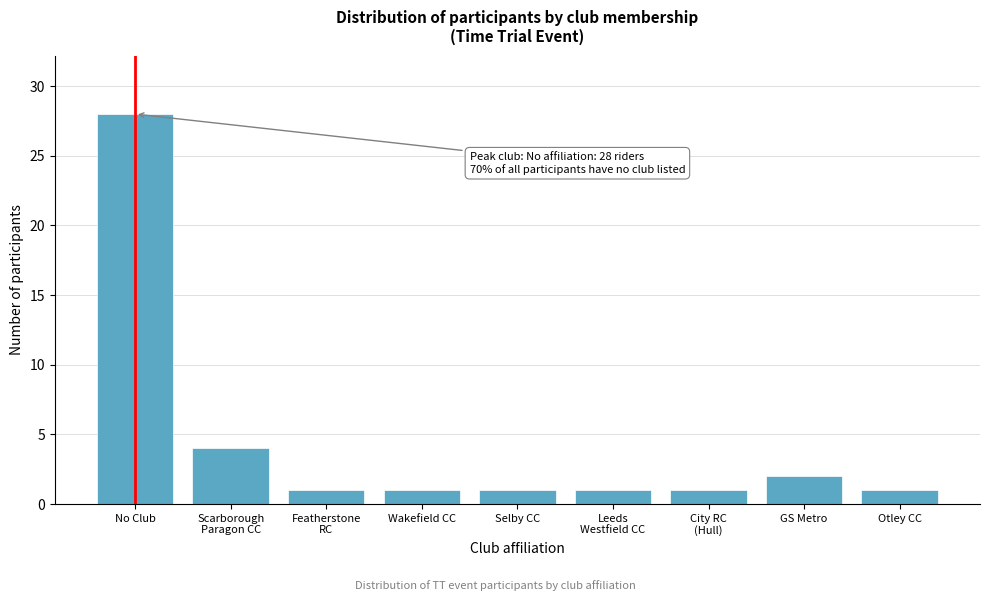

Reading left to right, extract all data points from this chart.

28	4	1	1	1	1	1	2	1